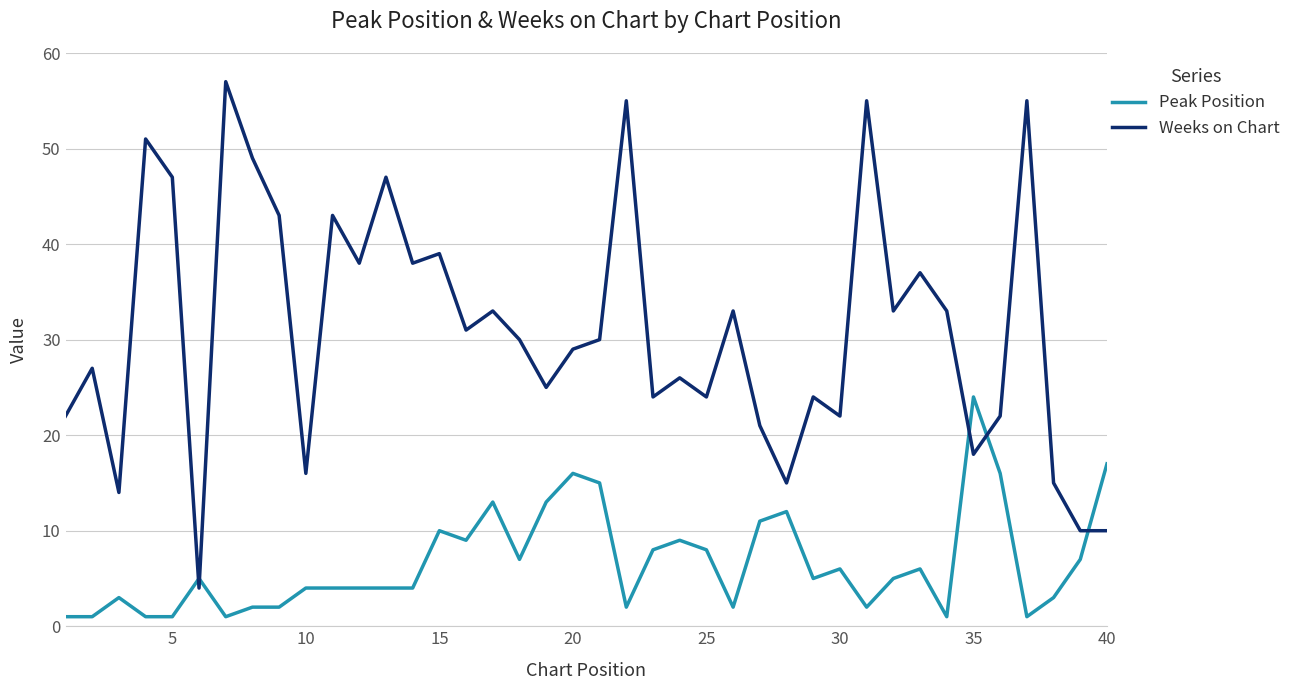

What is the highest value of the Peak Position series?

24